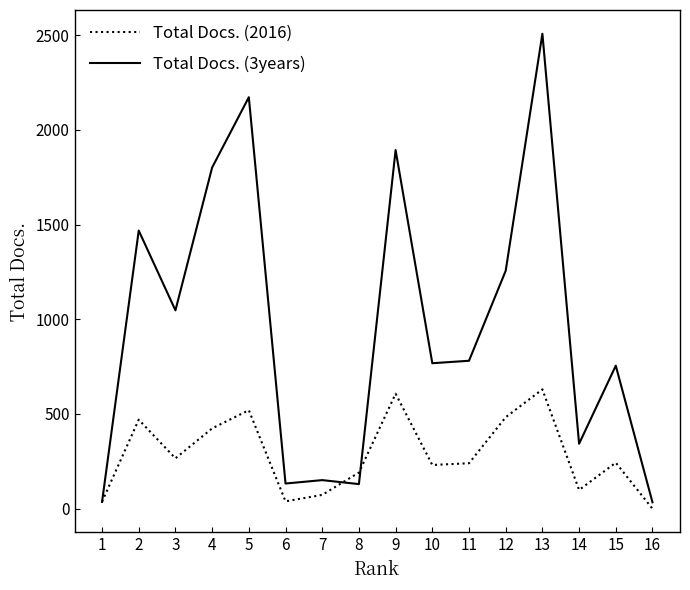

What is the sum of the Total Docs. (2016) values at 5 and 12?

1003